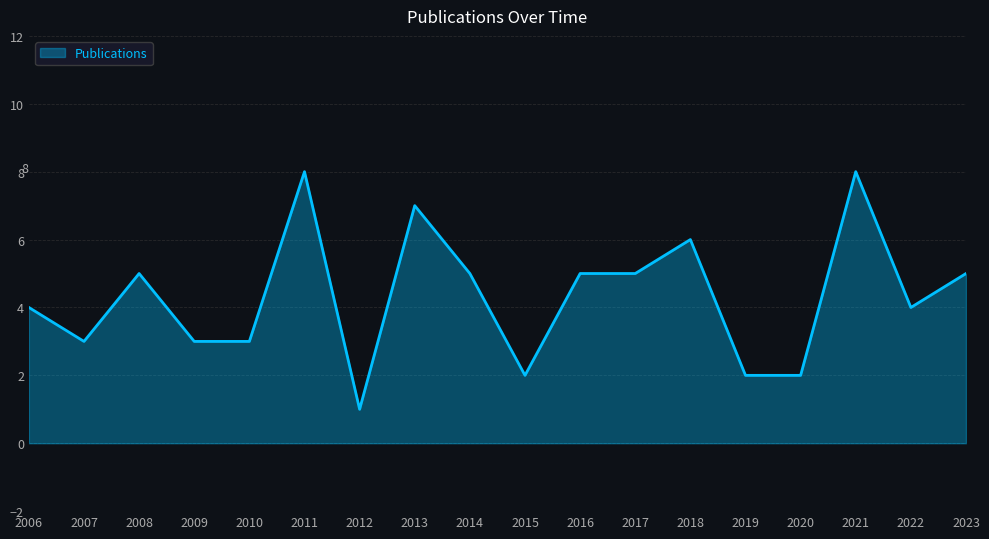

What is the change in value from 2018 to 2020?

-4